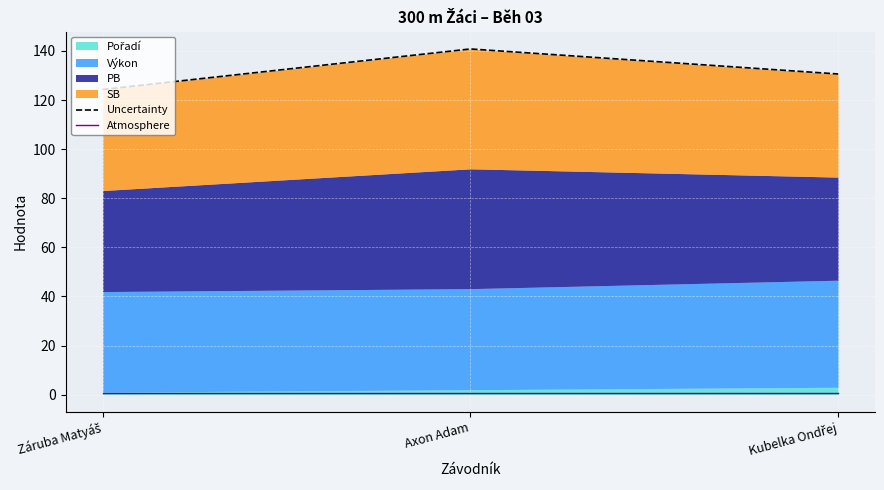

Which category has the lowest value across all series?

Záruba Matyáš